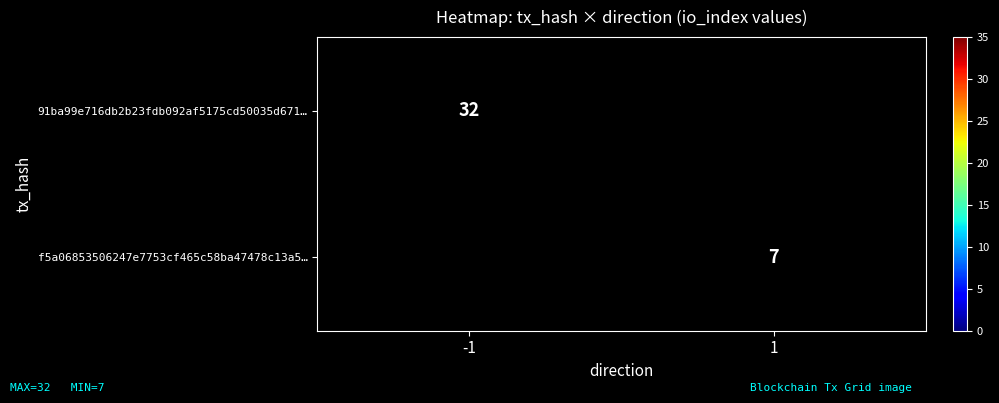

True or false: f5a06853506247e7753cf465c58ba47478c13a5… has a value of 7 at 1.

True